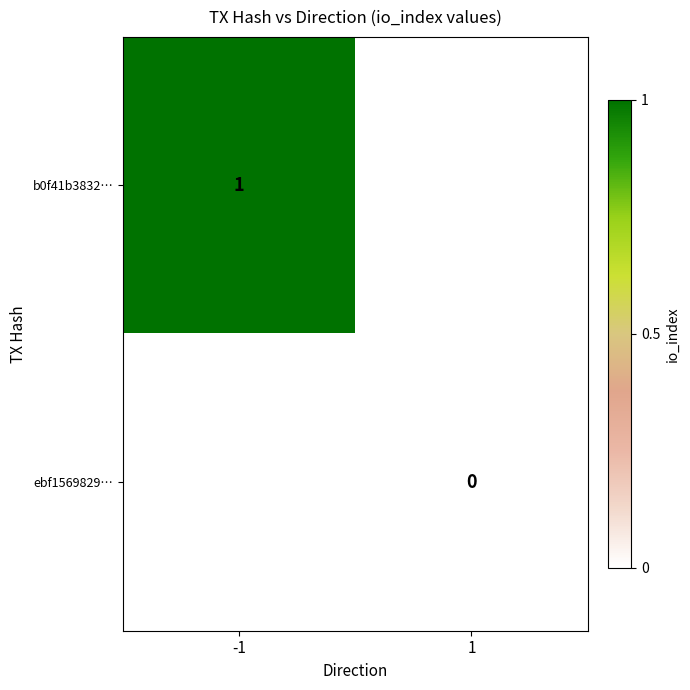

The b0f41b3832… series shows 2 at -1. True or false?

False